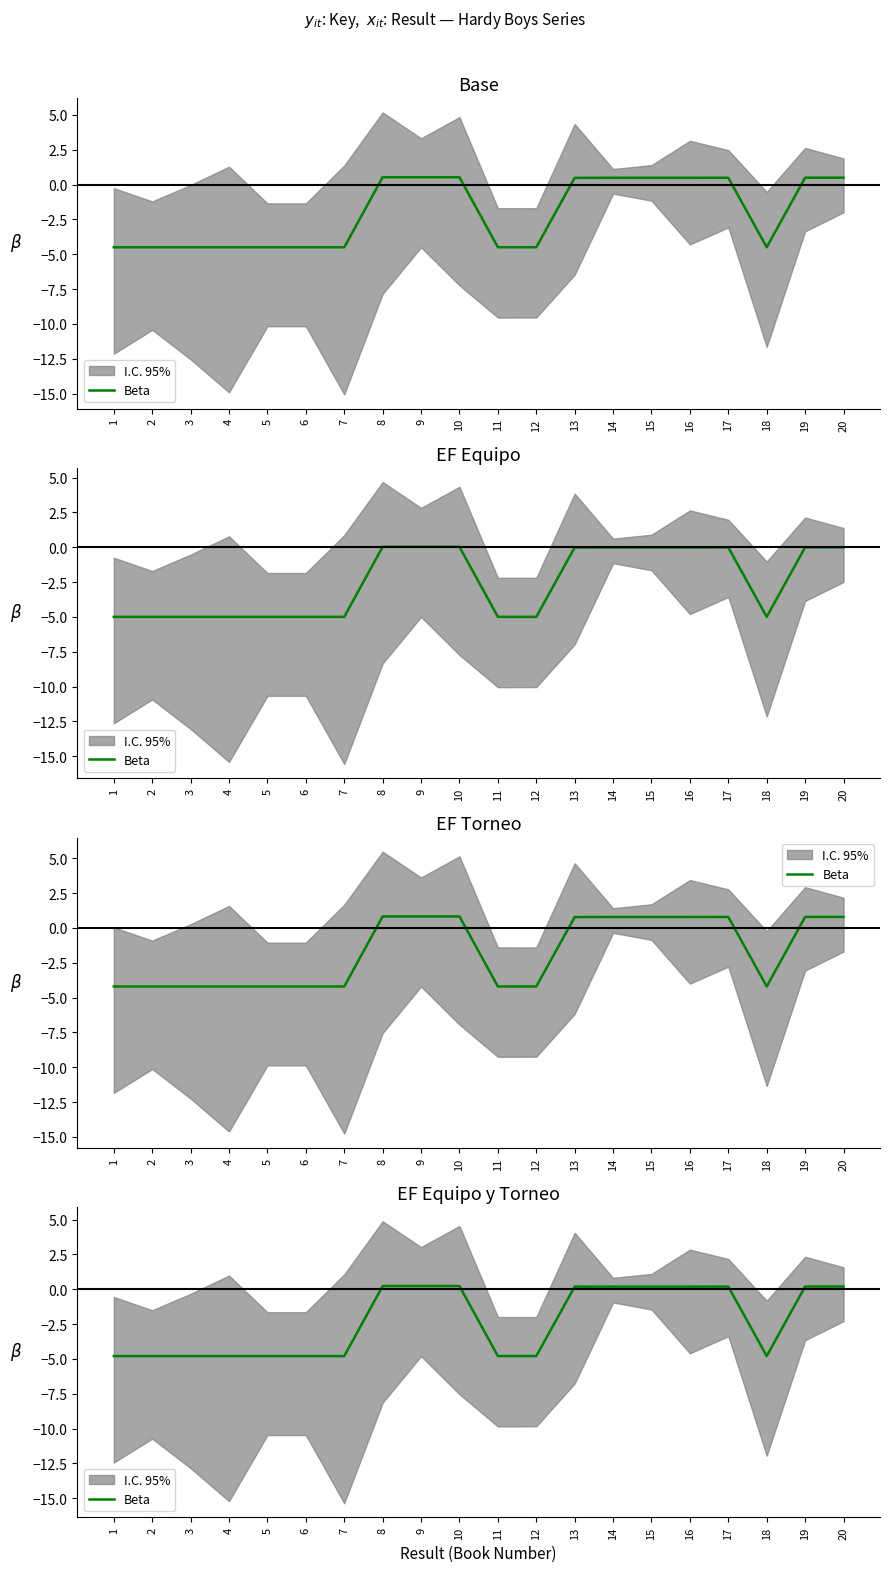

Is it true that the value at 9 is 0.1?

False